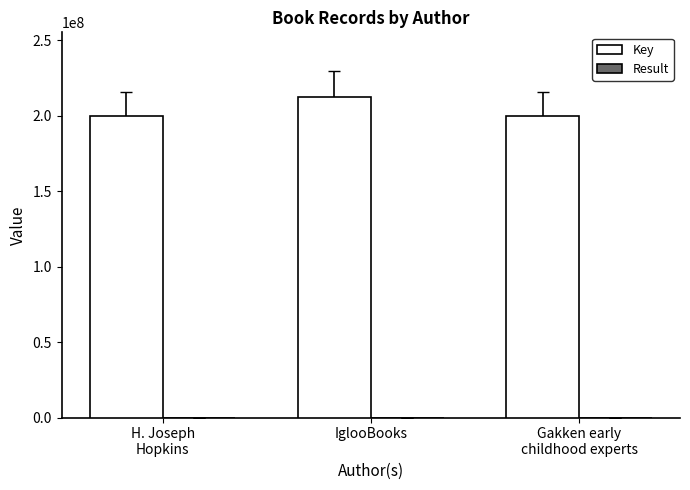

What is the sum of all Key values?

612053209